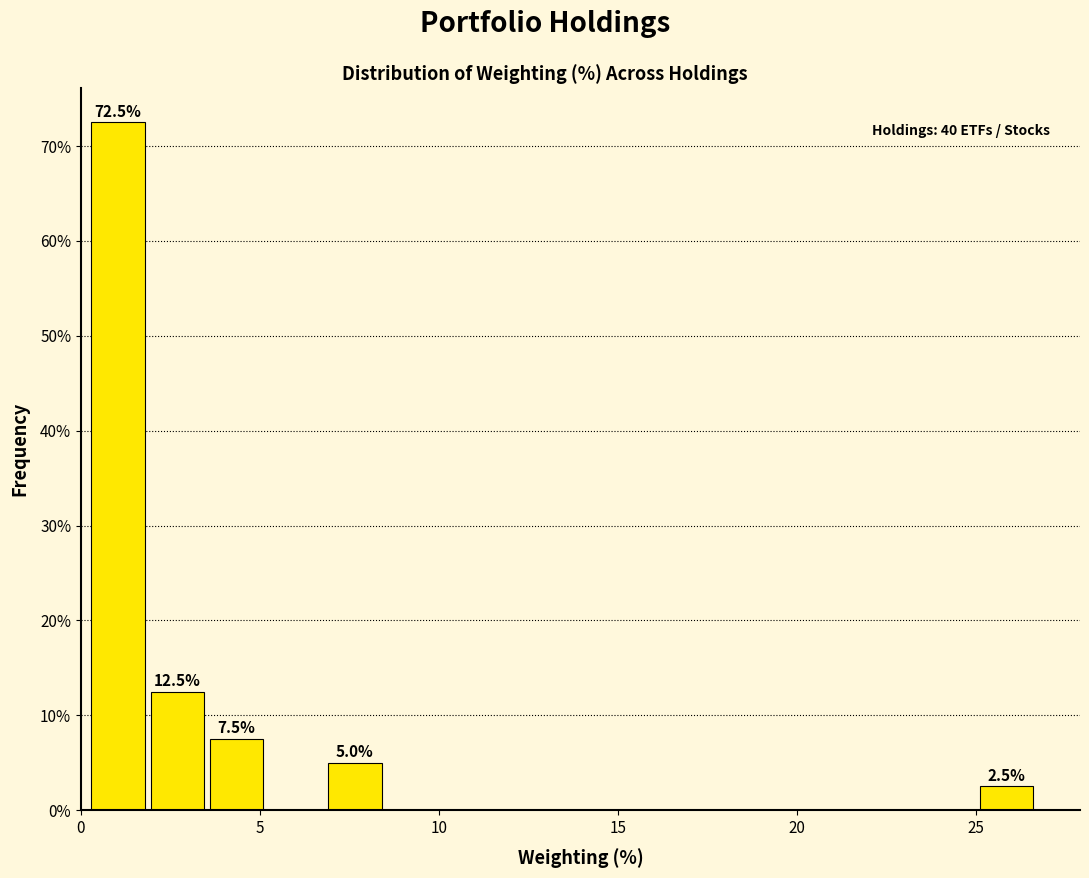

Read against the x-axis, roughly where is the centre of the tallest bar?

1.0